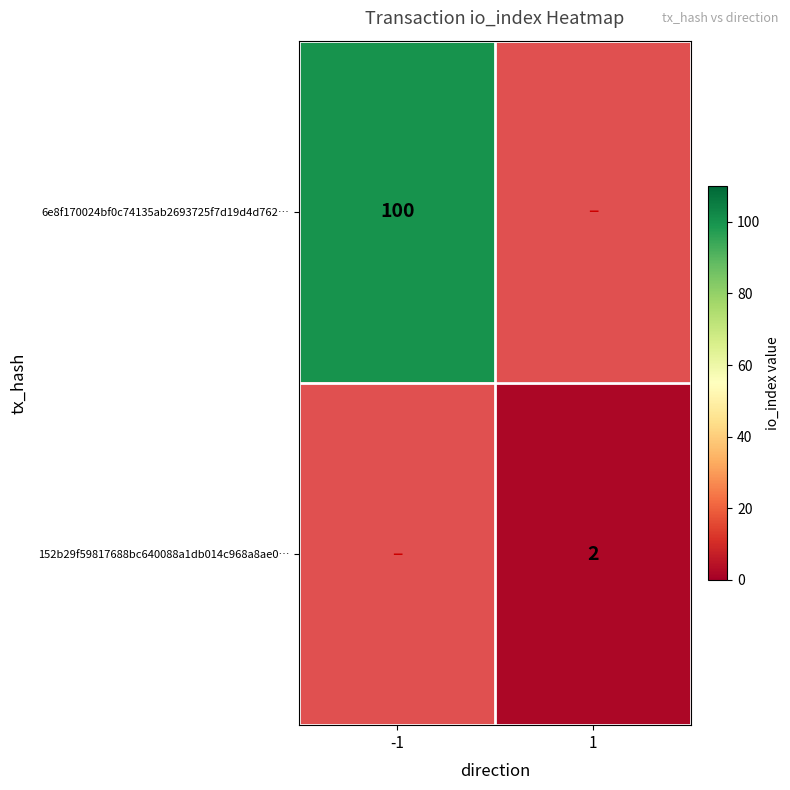

The value of 6e8f170024bf0c74135ab2693725f7d19d4d762… at -1 is 49. True or false?

False